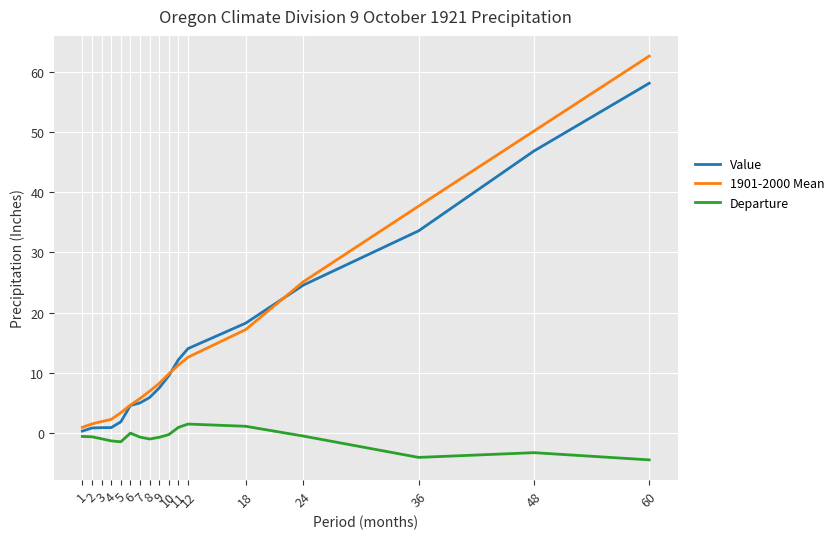

The value of 1901-2000 Mean at 3 is 1.9. True or false?

True